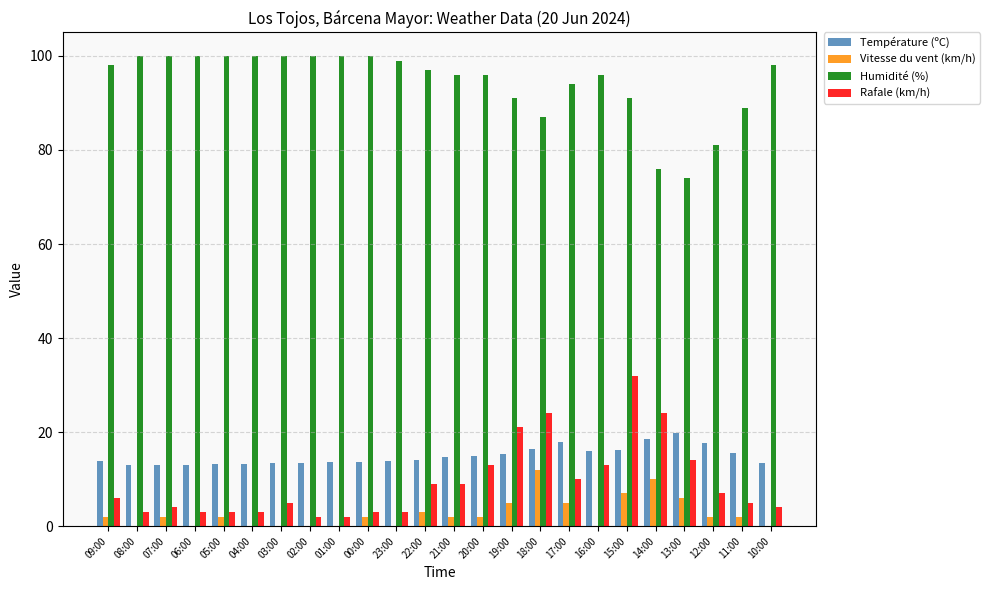

What is the total value across all series at 03:00?

118.4